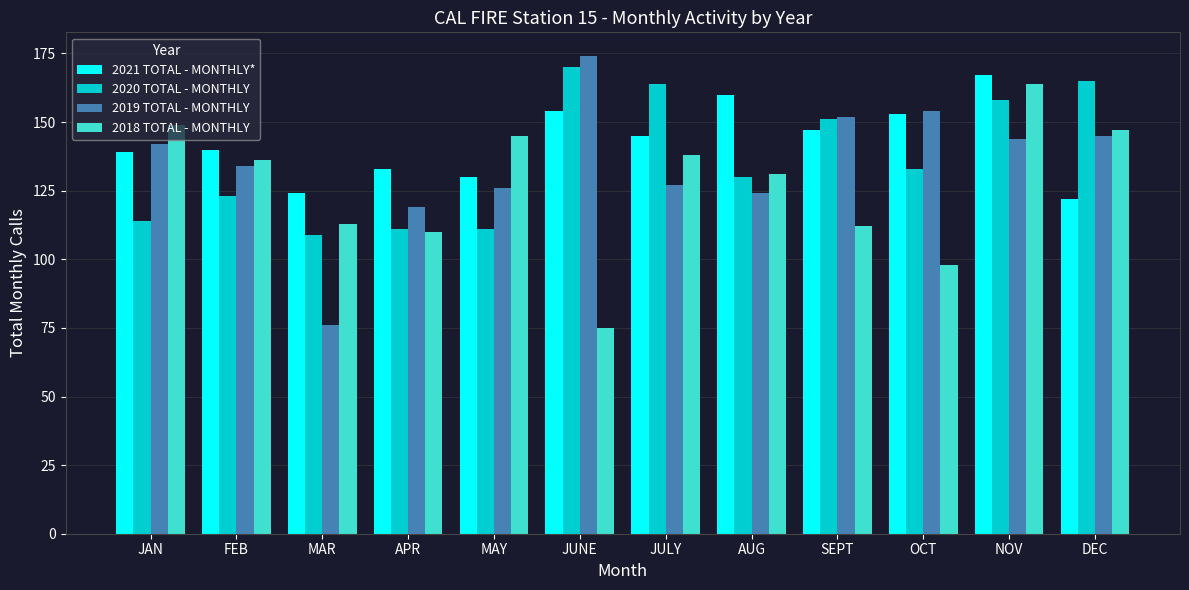

What is the sum of all 2018 TOTAL - MONTHLY values?

1518